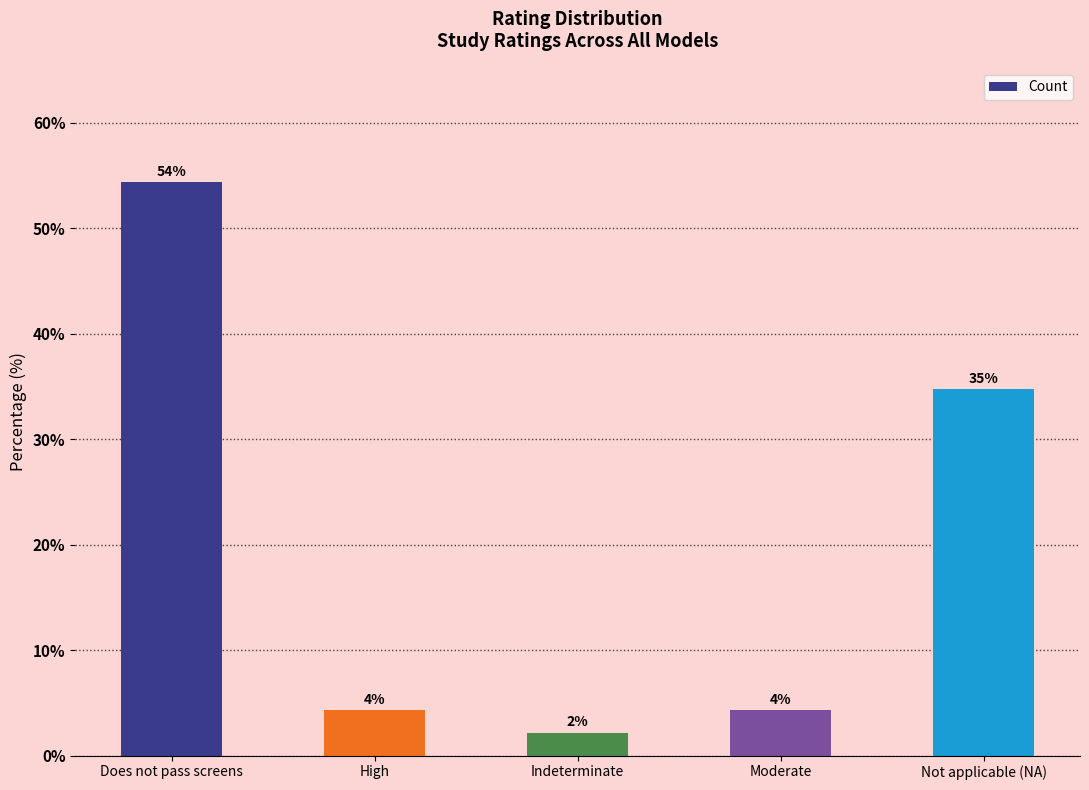

Reading left to right, what are all the values shown in this chart?

54.3	4.3	2.2	4.3	34.8